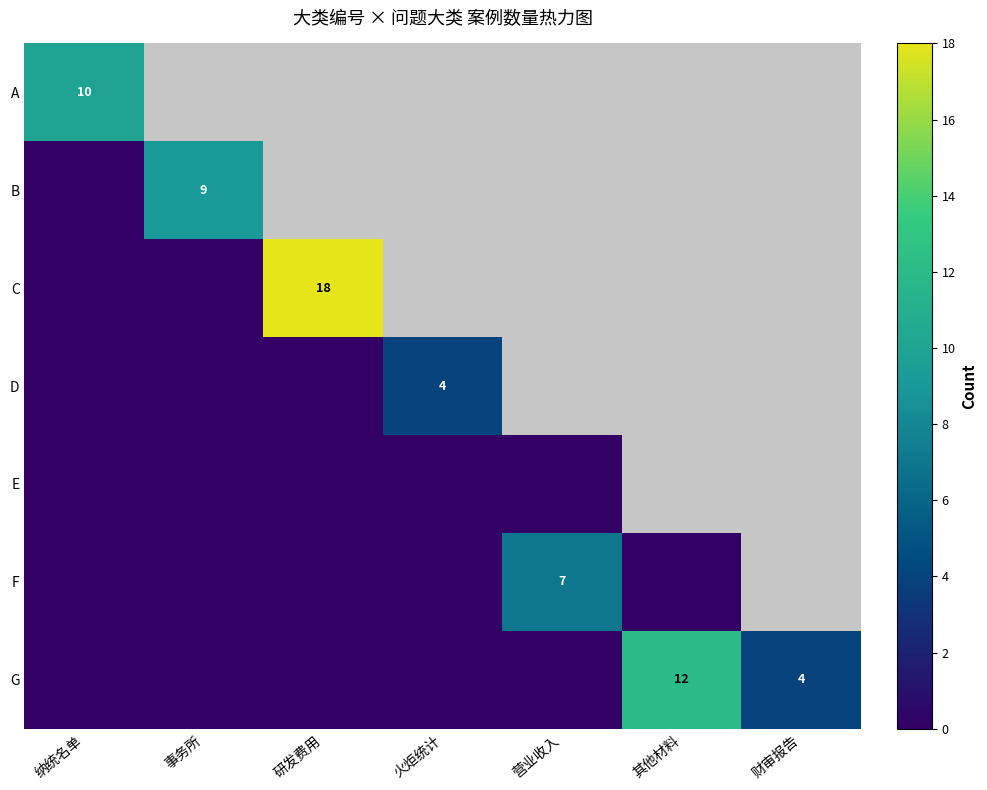

What is the difference between the highest and lowest values at 纳统名单?

10